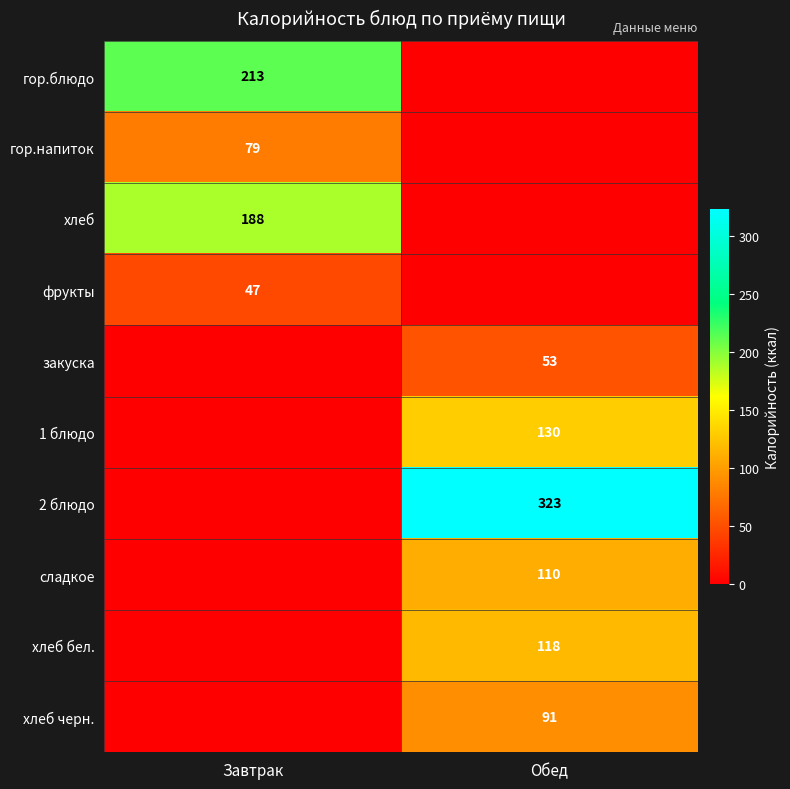

True or false: хлеб has a value of 52 at Завтрак.

False